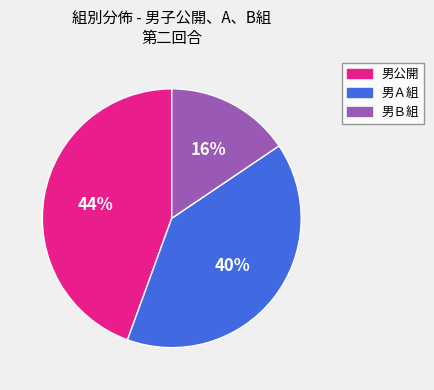

The 男Ａ組 slice represents 40% of the pie. True or false?

True